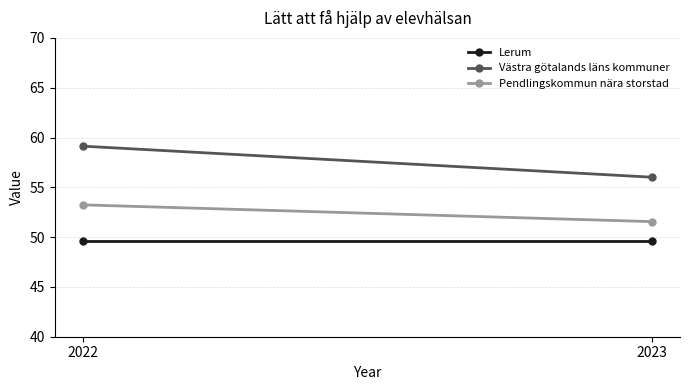

Rank the series by their average value, from highest to lowest.

Västra götalands läns kommuner, Pendlingskommun nära storstad, Lerum